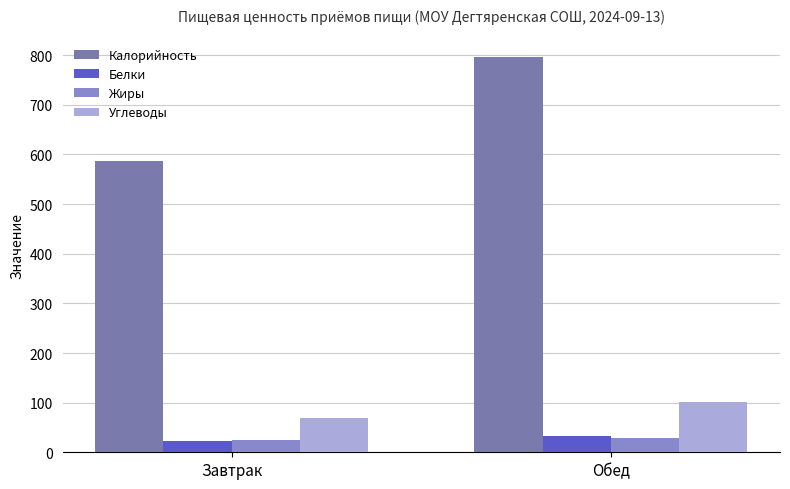

What is the spread (max minus min) of values at Завтрак?

563.7